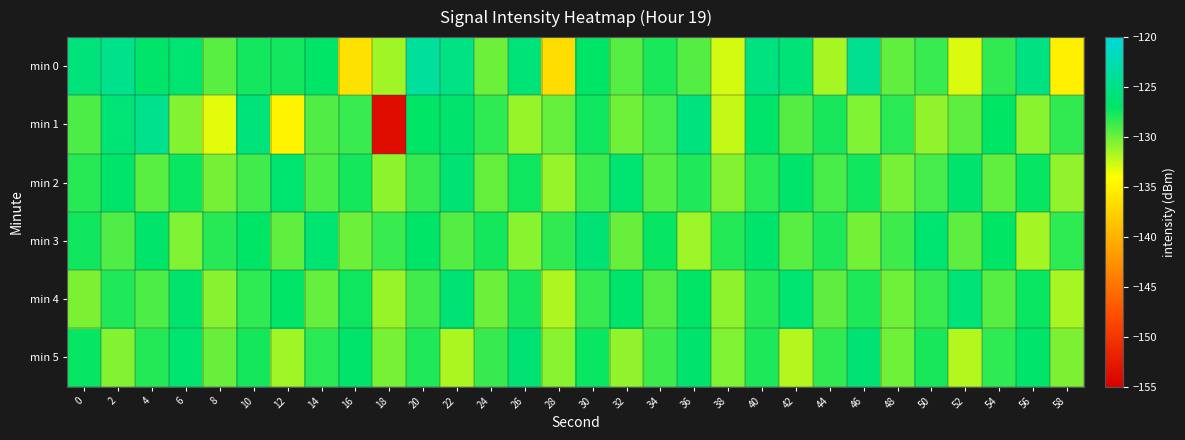

Which label corresponds to the largest value in the chart?

20